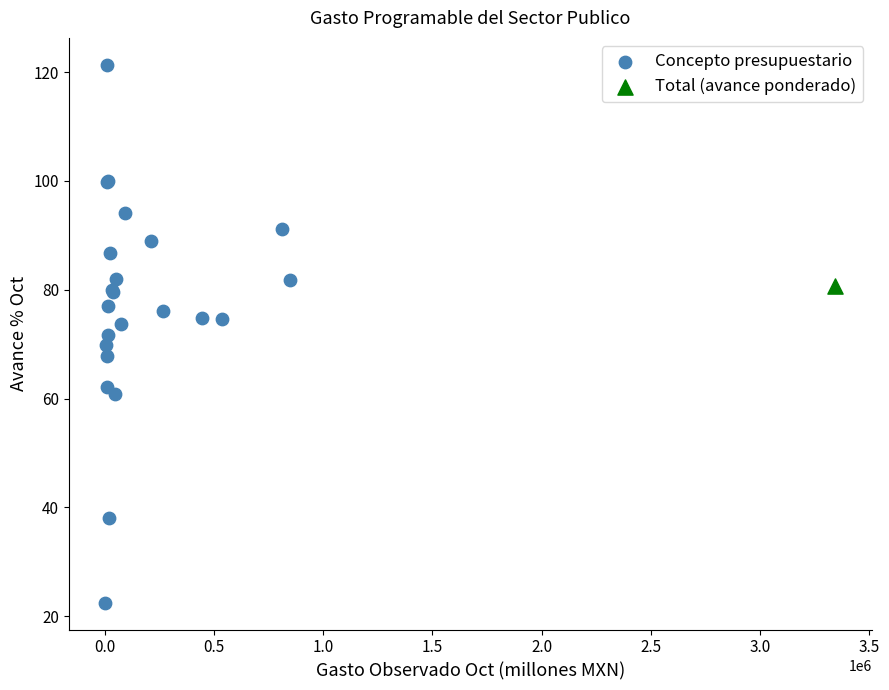

What are all the series names shown in the legend?

Concepto presupuestario, Total (avance ponderado)